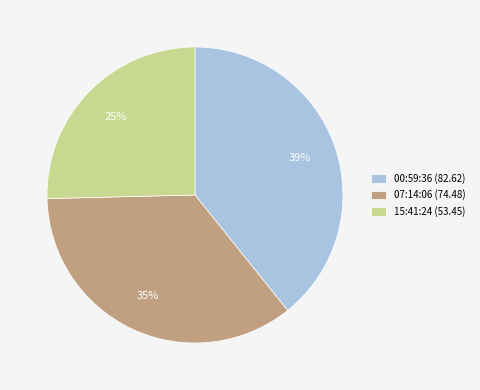

To the nearest percent, what portion does 15:41:24 (53.45) represent?

25%